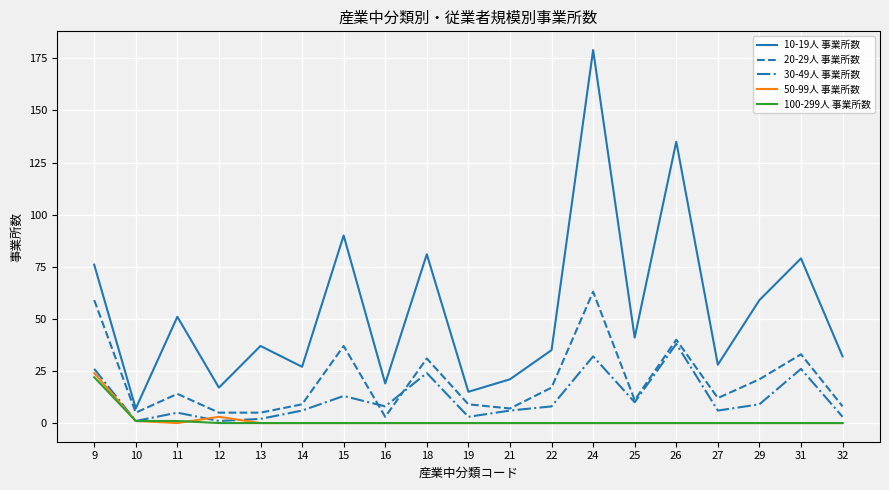

True or false: 50-99人 事業所数 and 10-19人 事業所数 intersect in this chart.

False